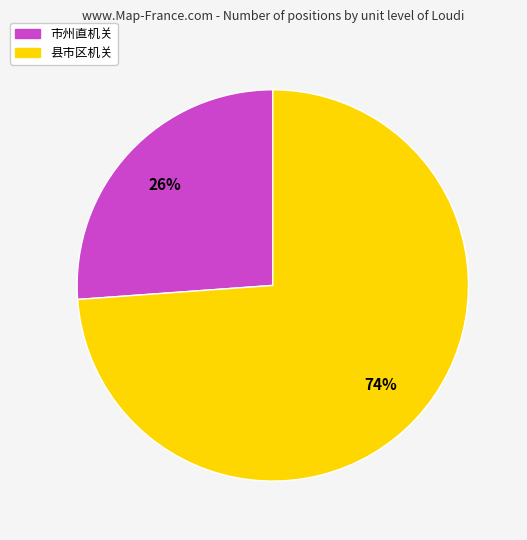

Is it true that 县市区机关 is 80% of the pie?

False